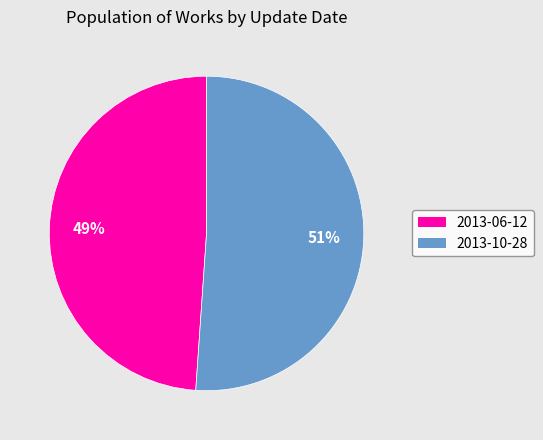

To the nearest percent, what percentage of the pie is 2013-10-28?

51%